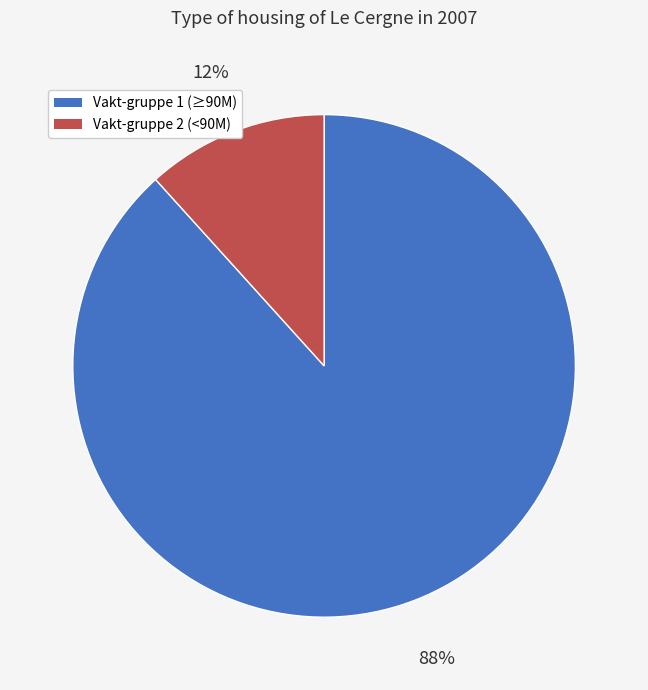

Which has a higher value, Vakt-gruppe 2 (<90M) or Vakt-gruppe 1 (≥90M)?

Vakt-gruppe 1 (≥90M)